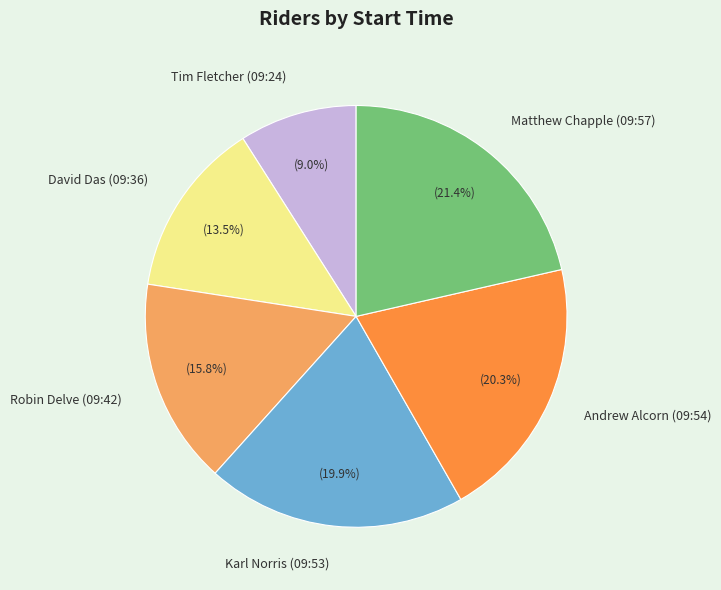

True or false: Tim Fletcher (09:24) accounts for 1% of the total.

False